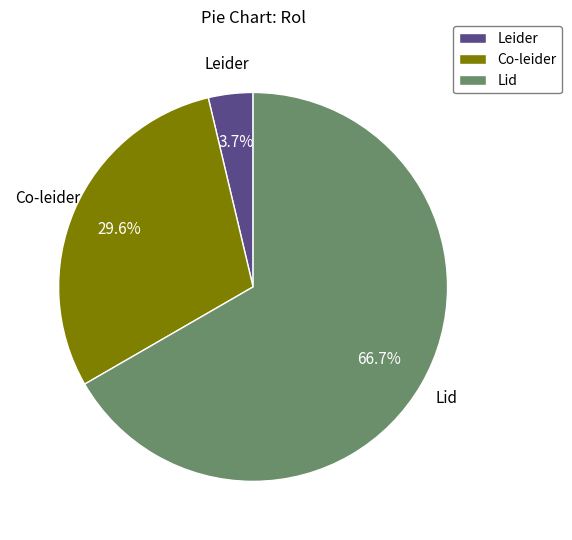

To the nearest percent, what percentage of the pie is Leider?

4%